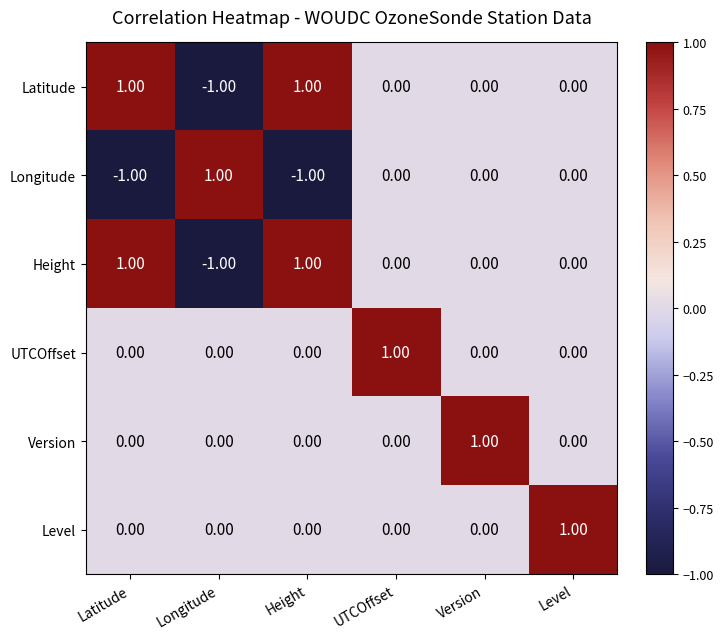

At which label does UTCOffset reach its peak?

UTCOffset